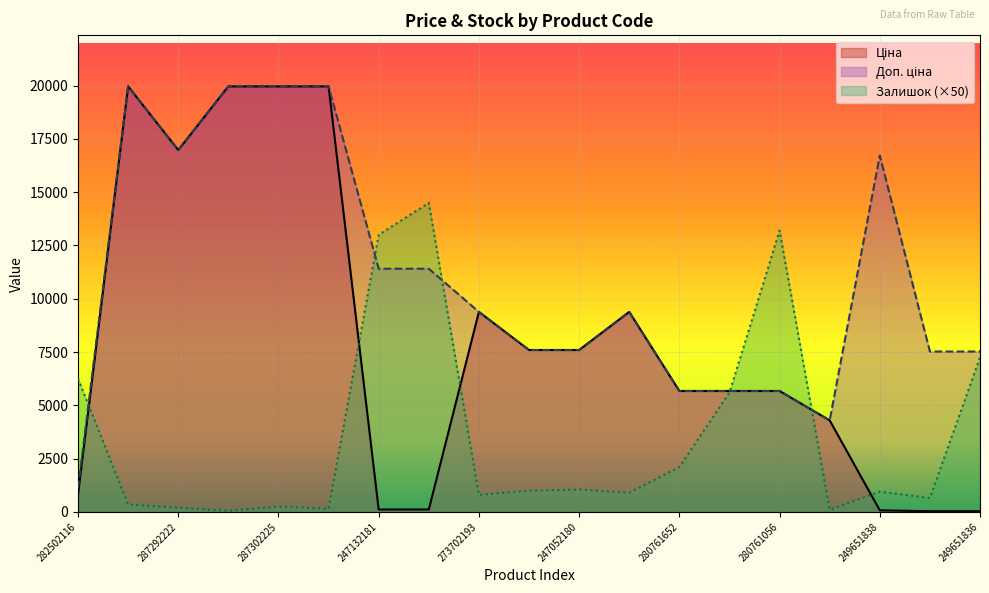

Which series changed the most between 287292222 and 247132180?

Ціна